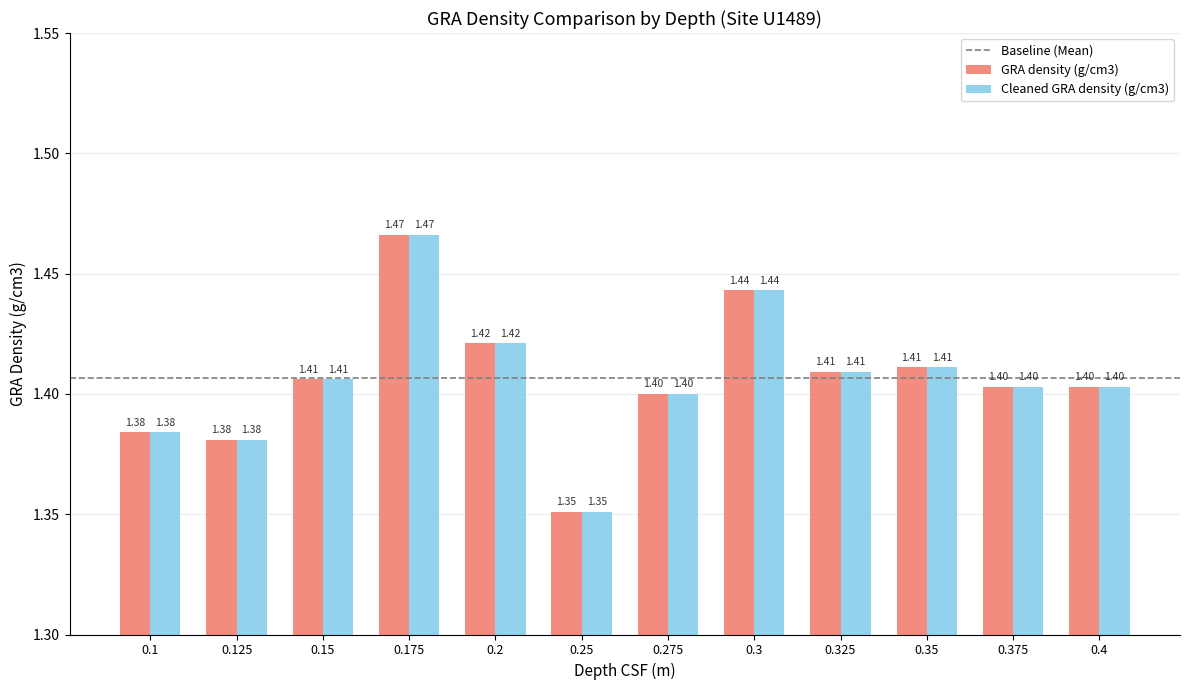

At which category is the sum across all series the highest?

0.175